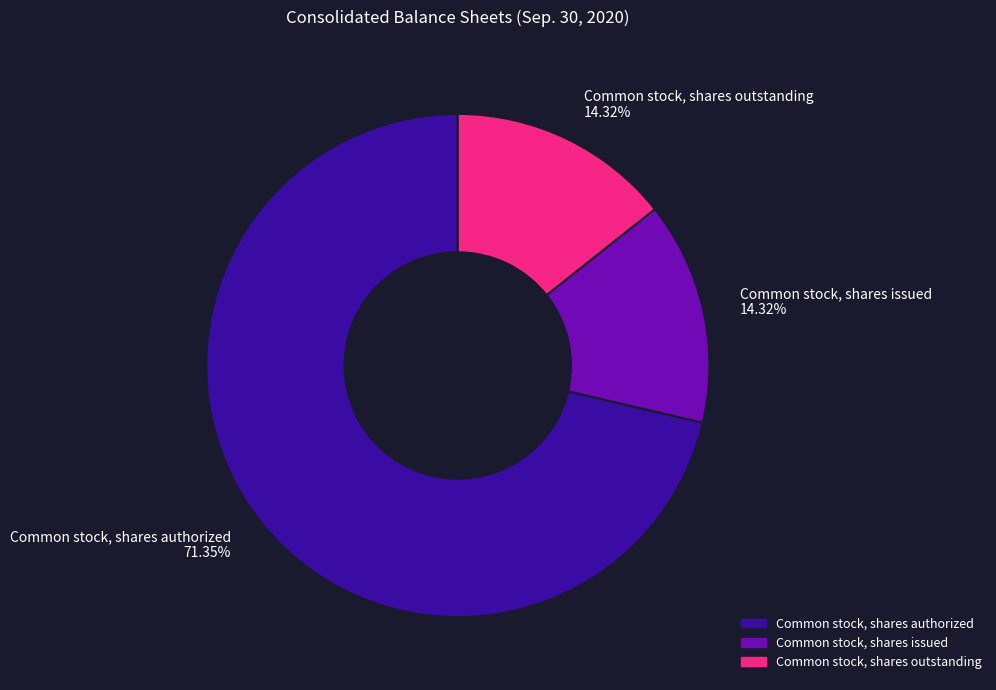

Which category has the biggest portion of the pie?

Common stock, shares authorized